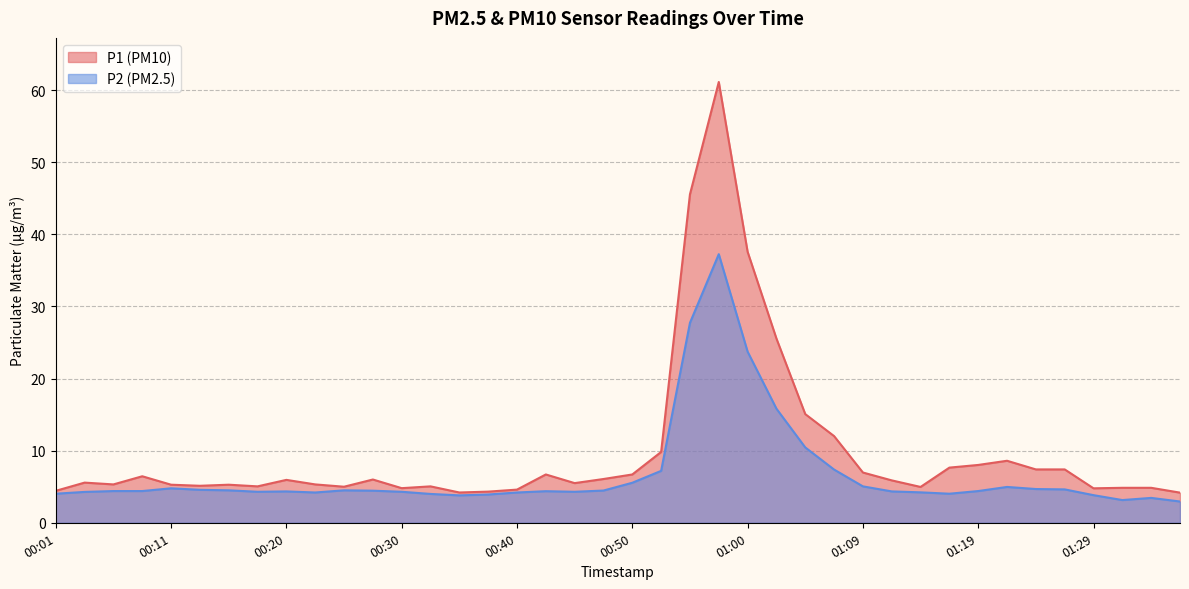

What is the spread (max minus min) of values at 01:07?

4.6